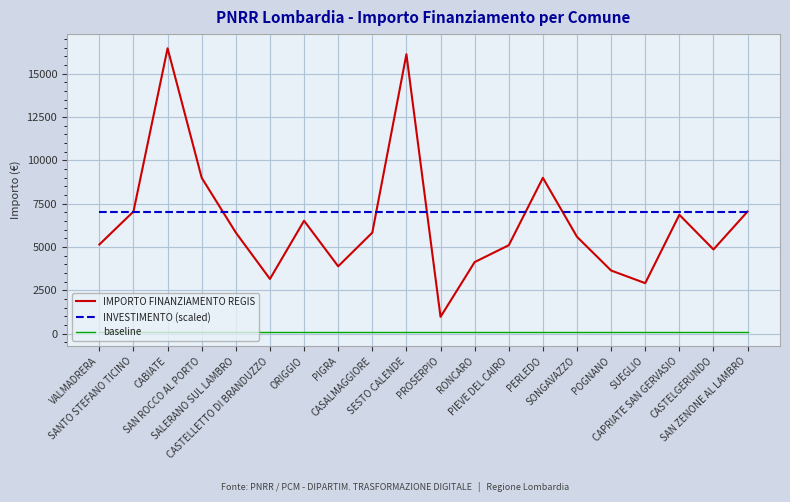

Does the chart have visible grid lines?

Yes